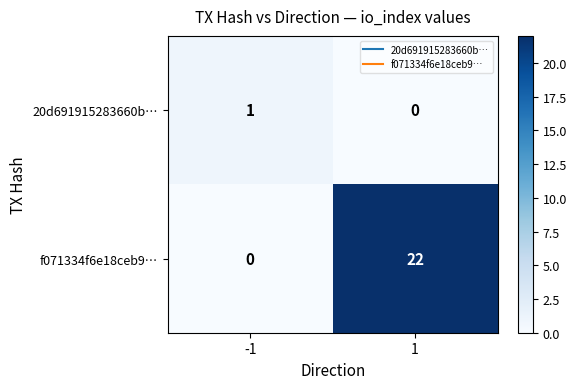

Is it true that f071334f6e18ceb9… equals 30 at 1?

False